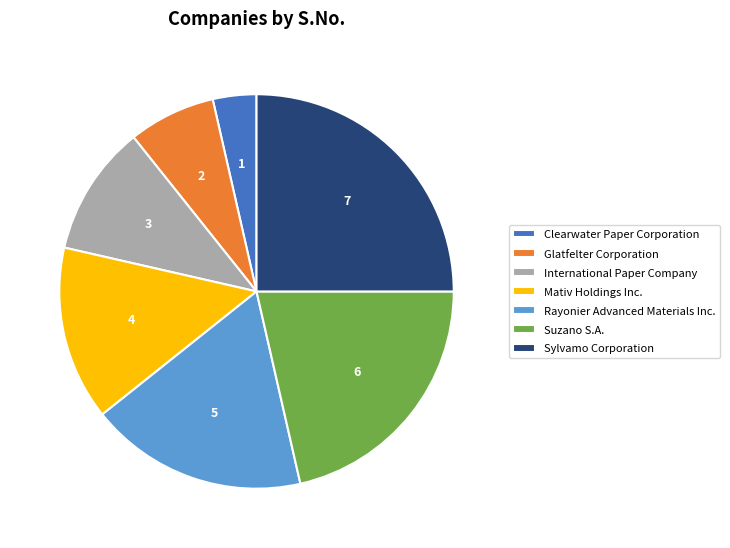

Is it true that International Paper Company is 1% of the pie?

False